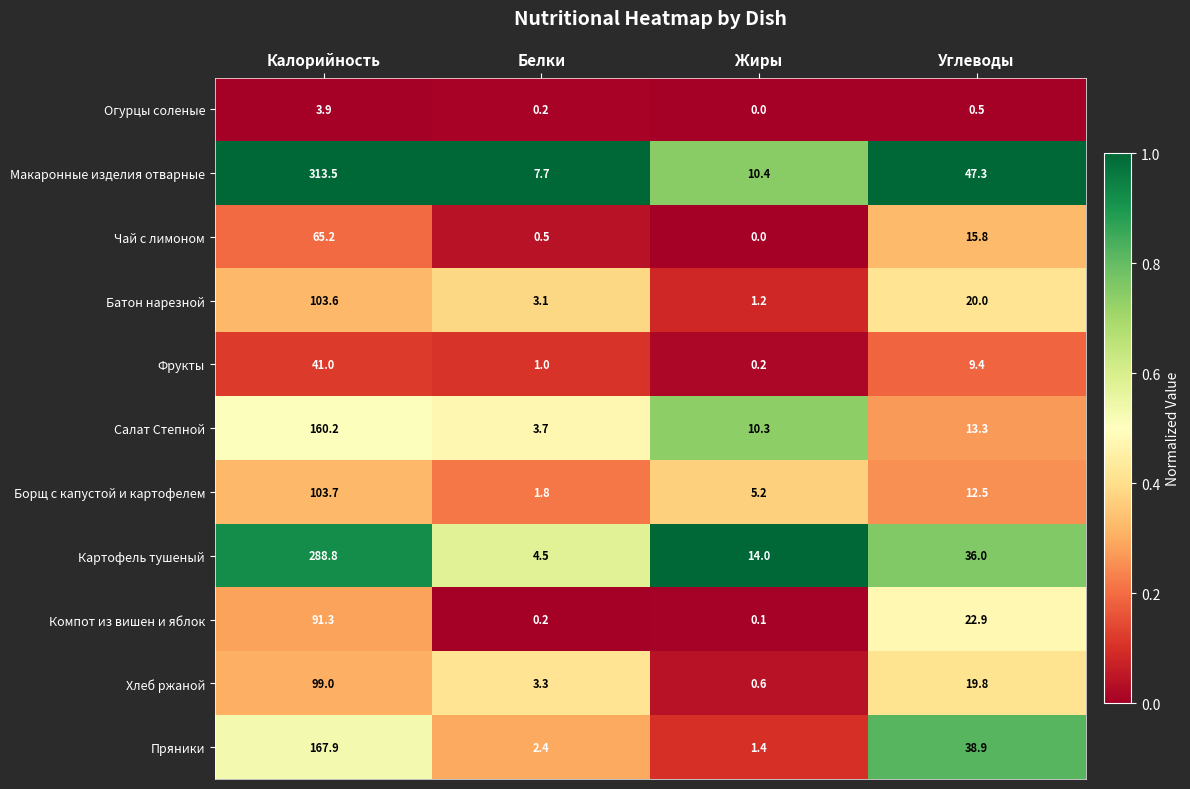

At how many categories does at least one series exceed 0?

4